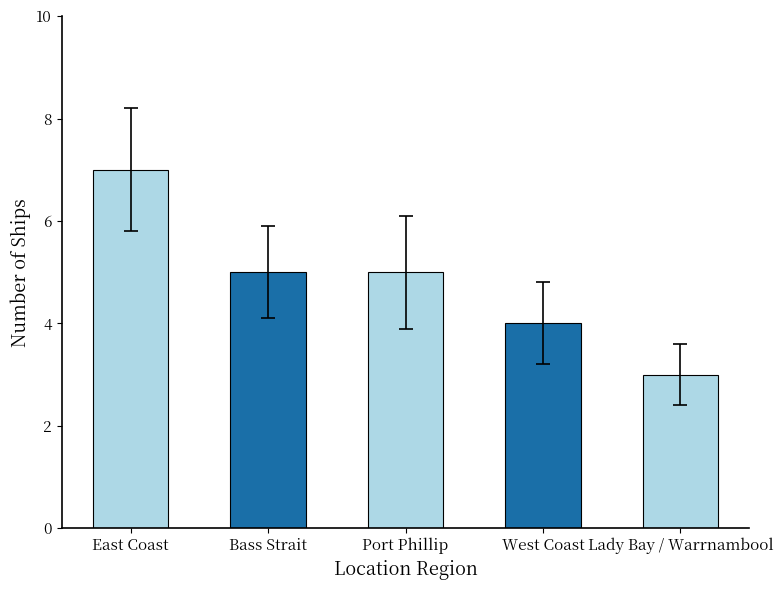

Reading right to left, what are all the values shown in this chart?

3	4	5	5	7